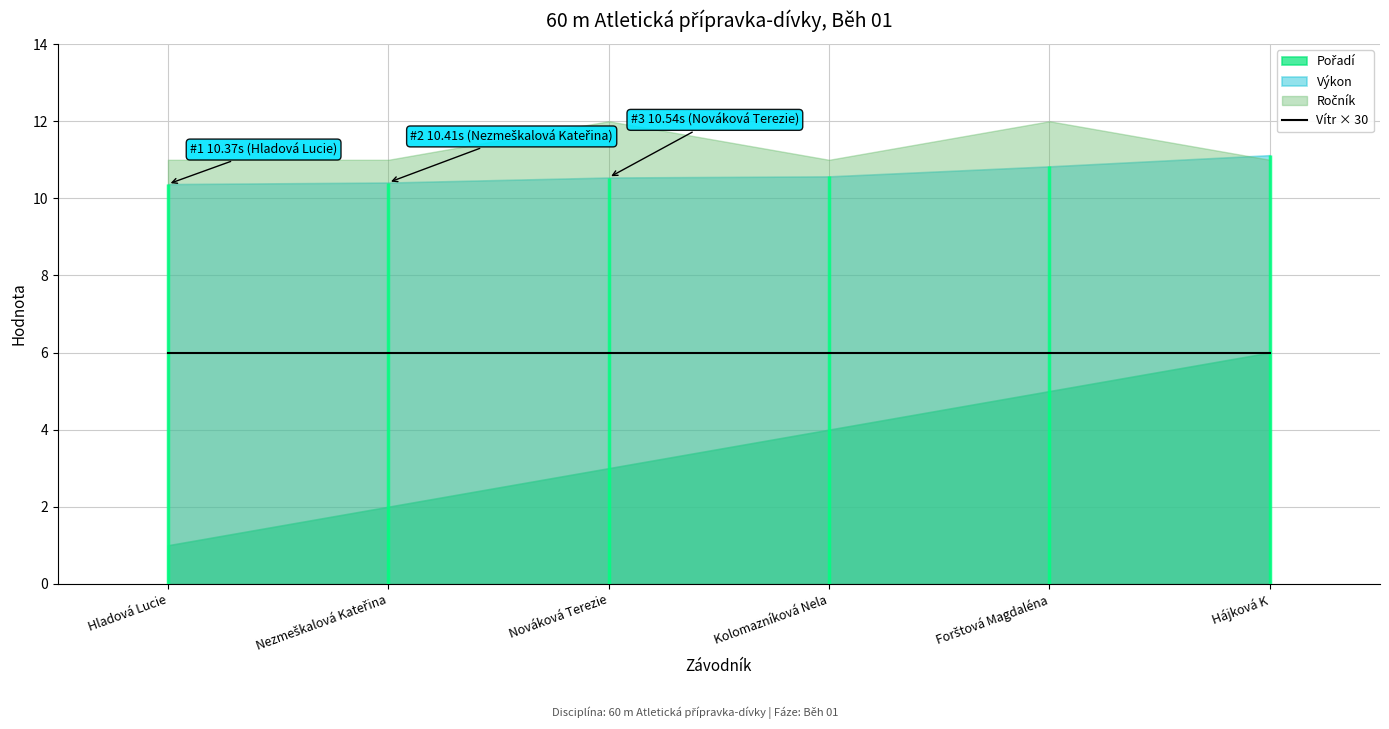

The value of Ročník at Kolomazníková Nela is 3.9. True or false?

False